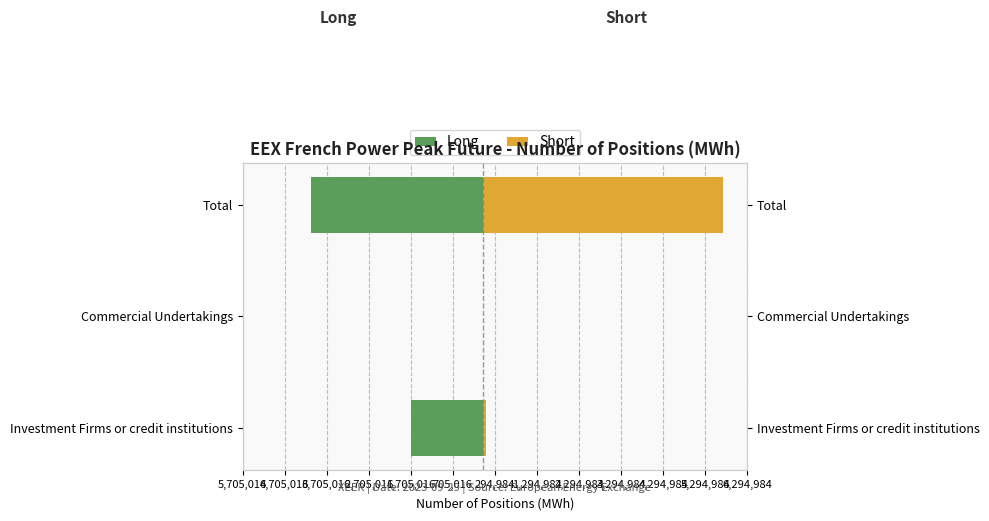

Does the chart contain stacked bars?

No